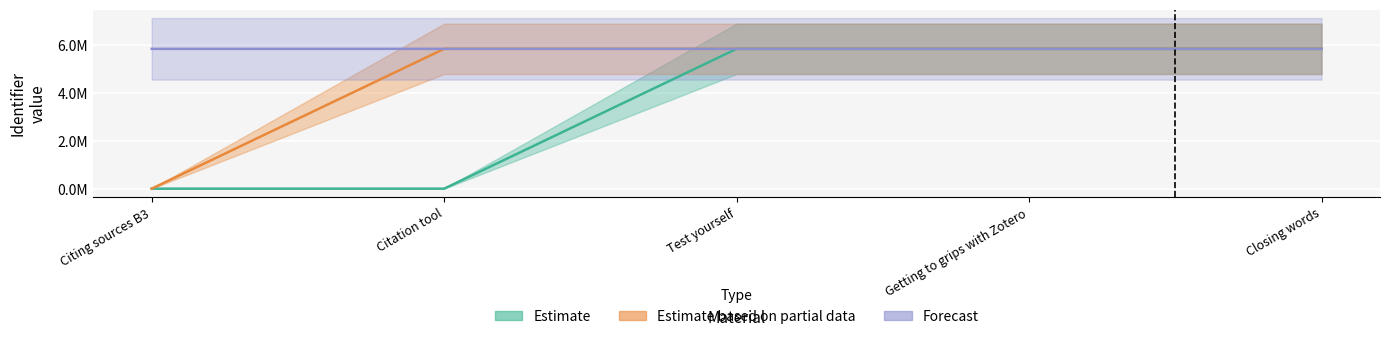

How many lines are shown in the chart?

3